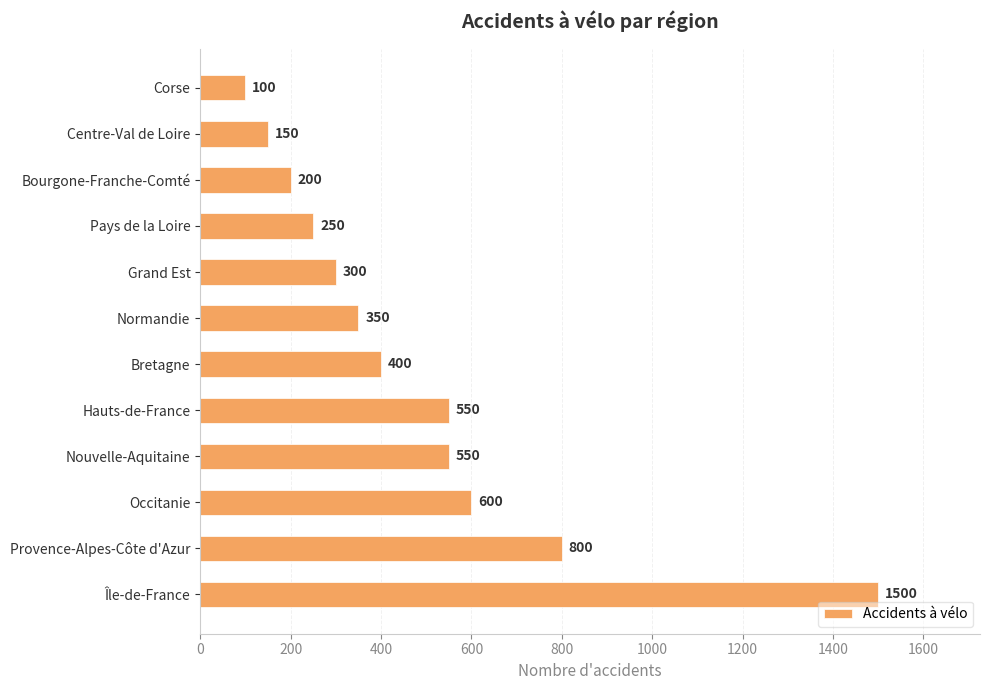

What is the change in value from Normandie to Bretagne?

+50